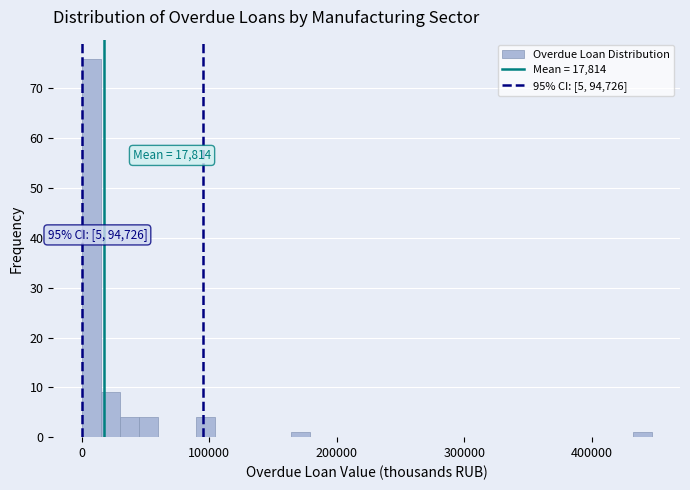

Around what value on the x-axis is the tallest bar? Give the approximate position of its centre, as read against the axis.

10000